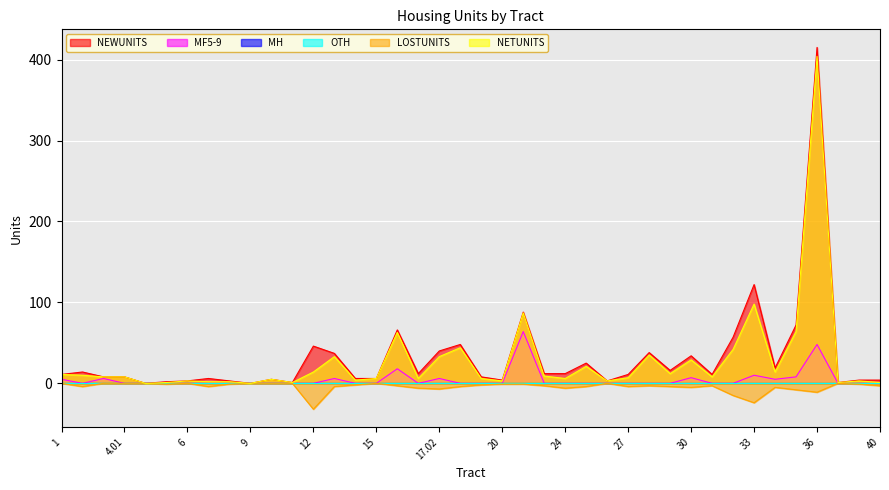

The LOSTUNITS series shows -3 at 22. True or false?

True